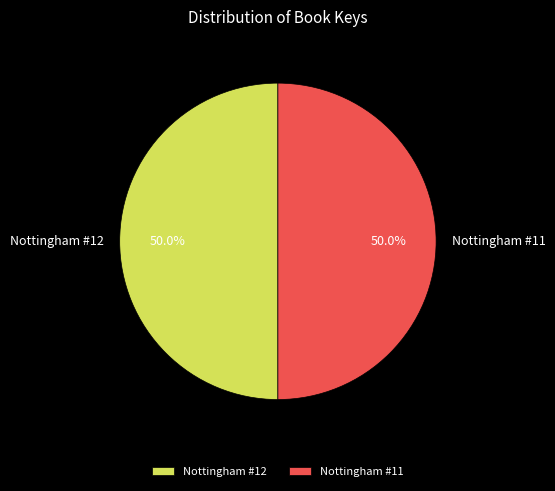

To the nearest percent, what is the average slice percentage?

50%